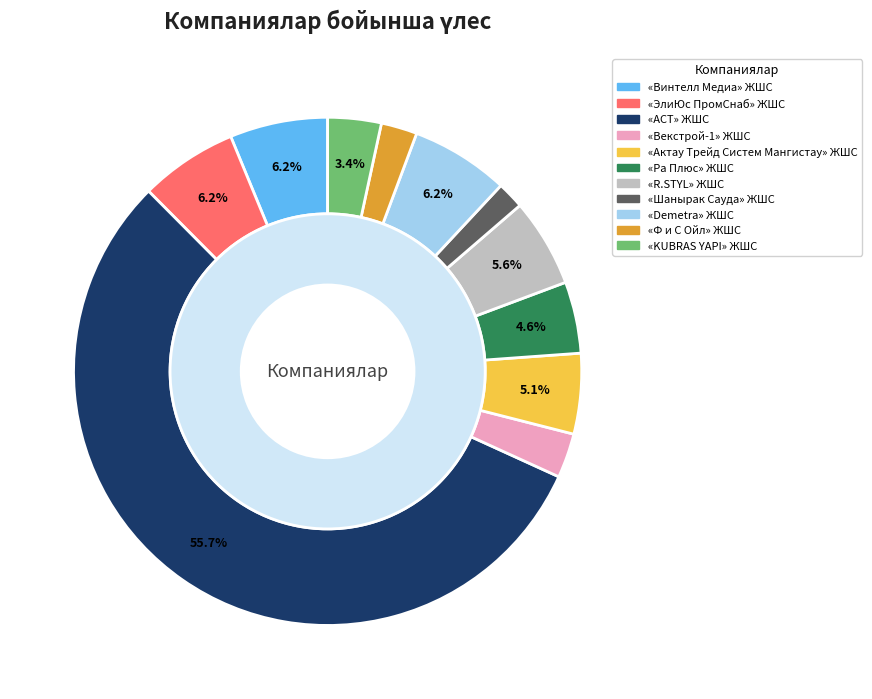

Does any single category account for the majority?

Yes